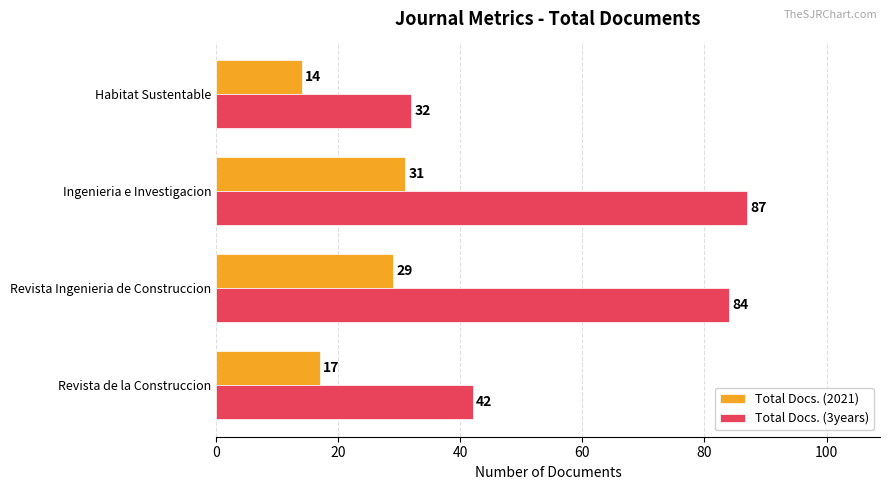

What is the approximate value of Total Docs. (2021) at Habitat Sustentable, to the nearest 10?

10